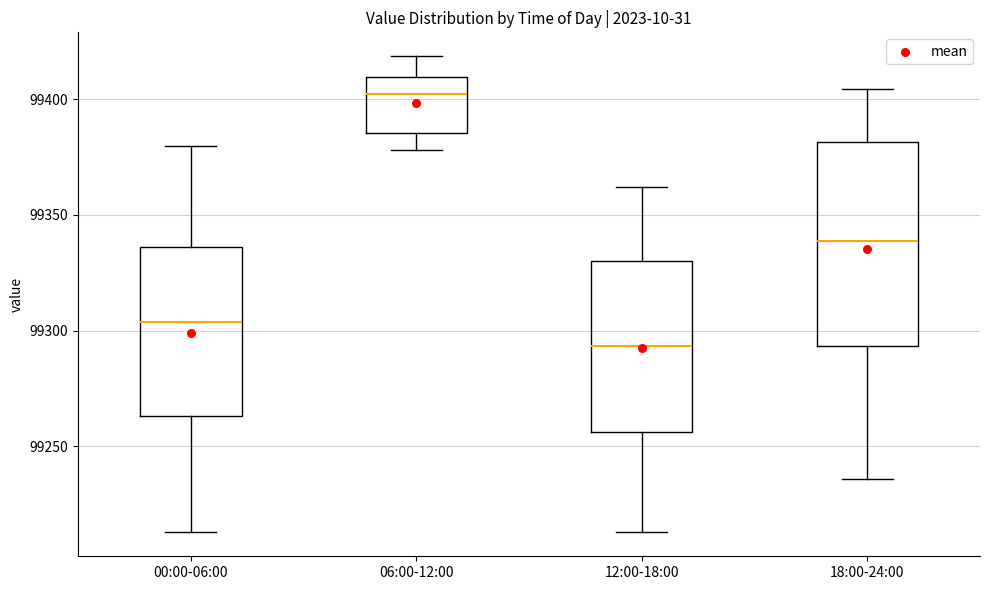

Which box's median line is the lowest?

12:00-18:00